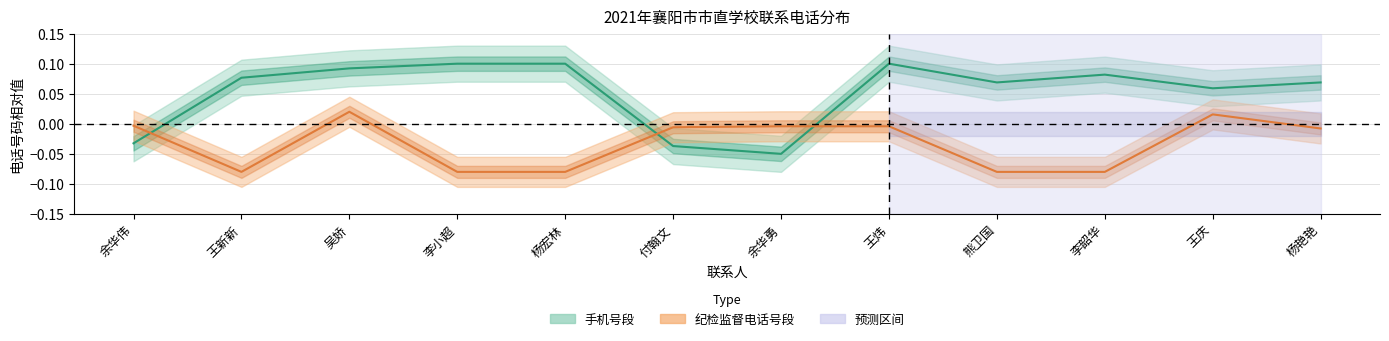

After their last crossing, which series has the higher values: 手机号段 or 纪检监督电话号段?

手机号段